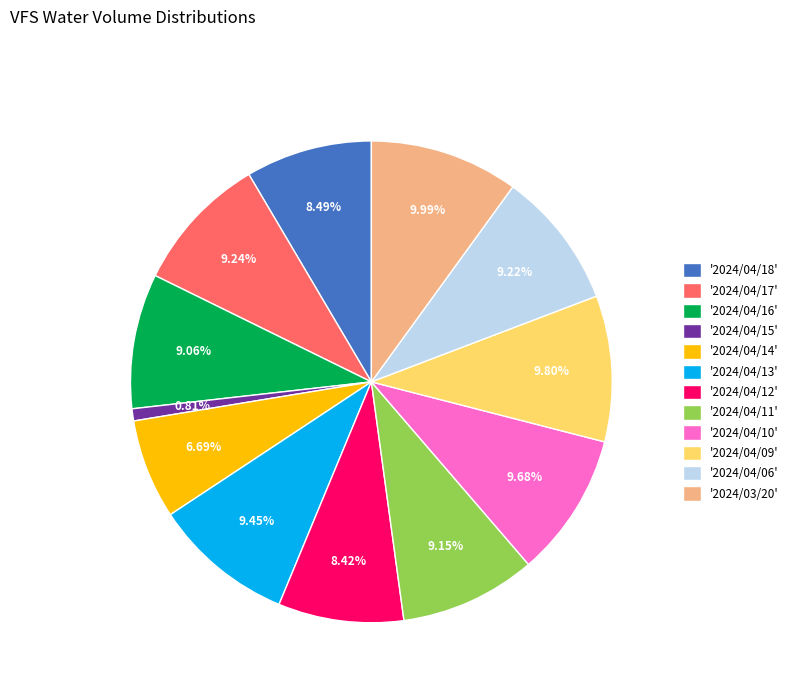

How many slices are in this pie chart?

12